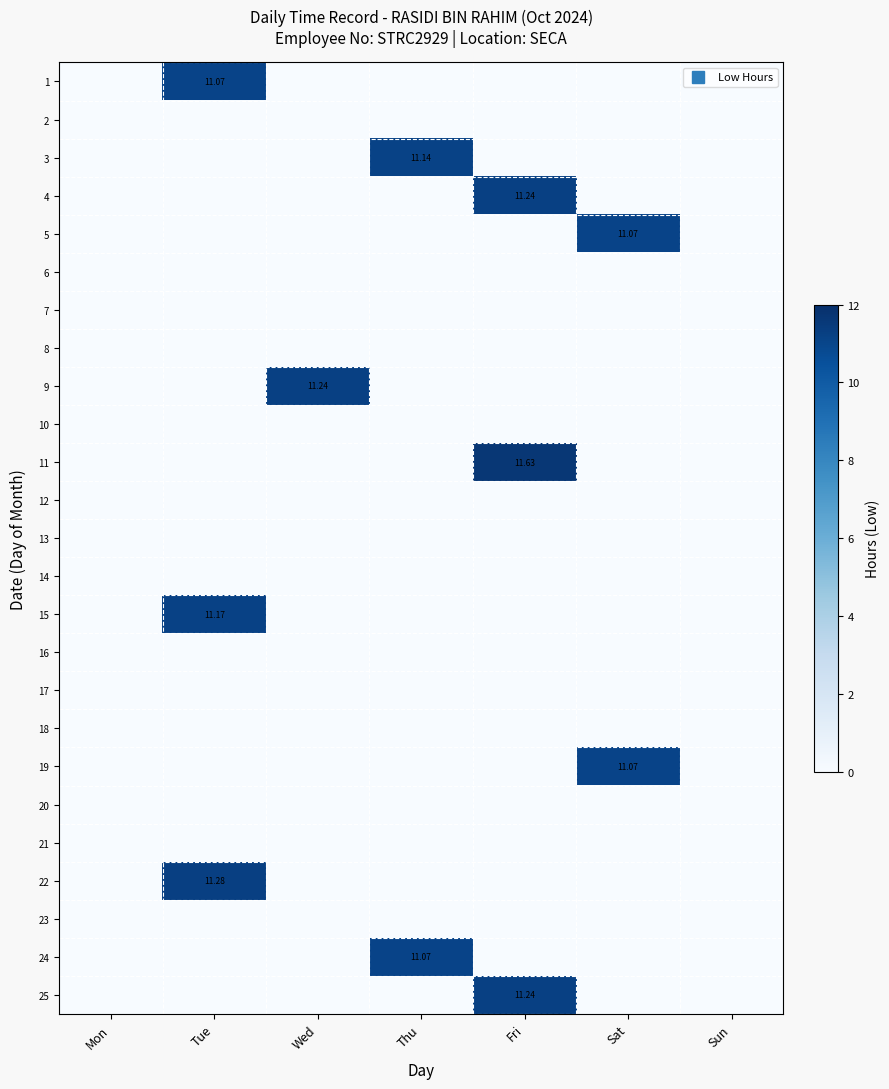

What is the sum of the 25 values at Fri and Wed?

11.2